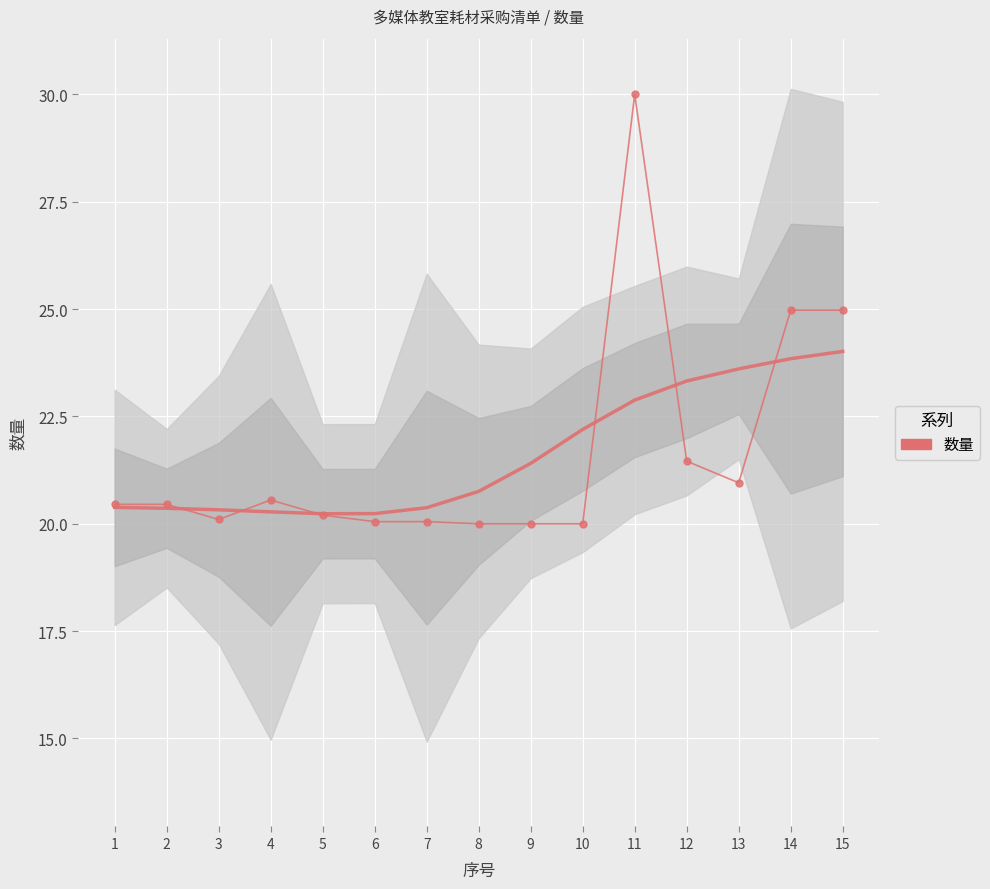

What is the value of the 12th point from the left?

21.5